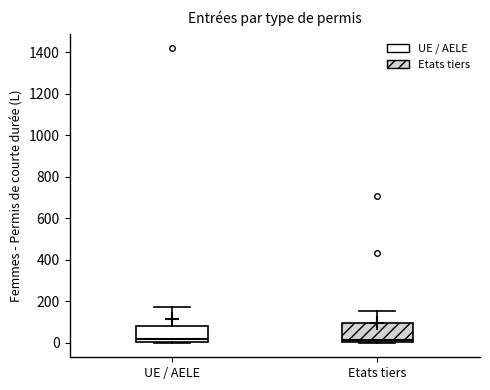

Reading left to right, read every box against the y-axis: the position of its median line, the range the box covers, and the ends of its whiskers. The values are not printed on the chart, so give them approximately, as read against the axis.

UE / AELE: median 20, box 0 to 80, whiskers 0 to 180
Etats tiers: median 20, box 0 to 100, whiskers 0 to 160